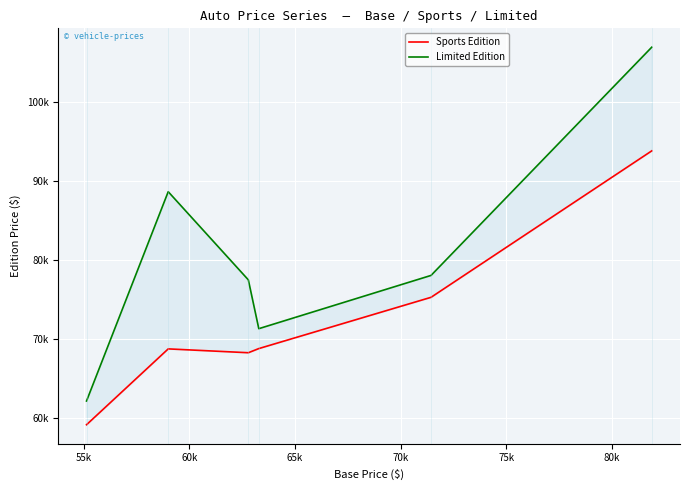

How many lines are shown in the chart?

2